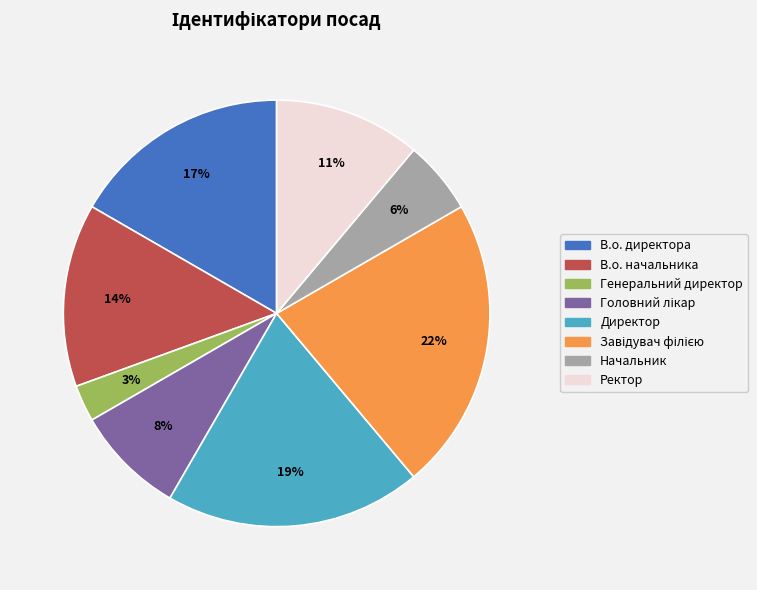

Is it true that В.о. директора is 27% of the pie?

False